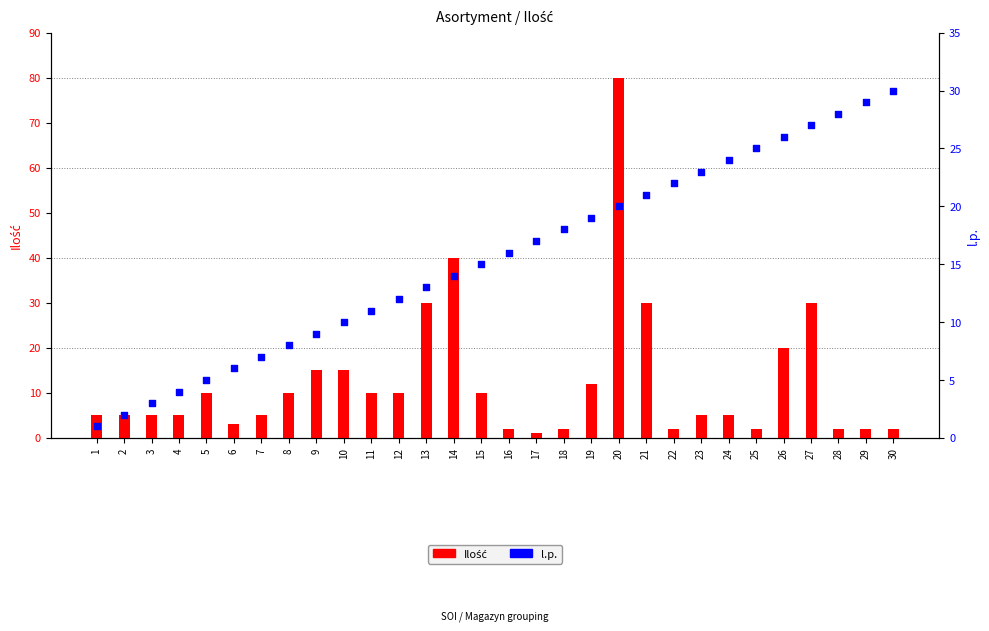

Which series contains the lowest Y value?

Ilość